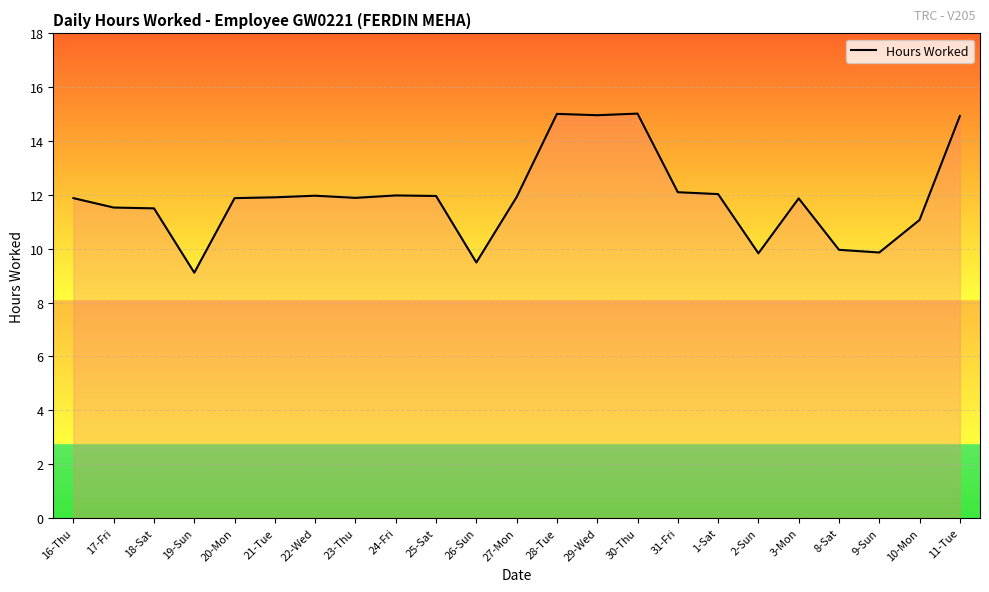

What is the ratio of the value at 1-Sat to the value at 11-Tue?

0.8